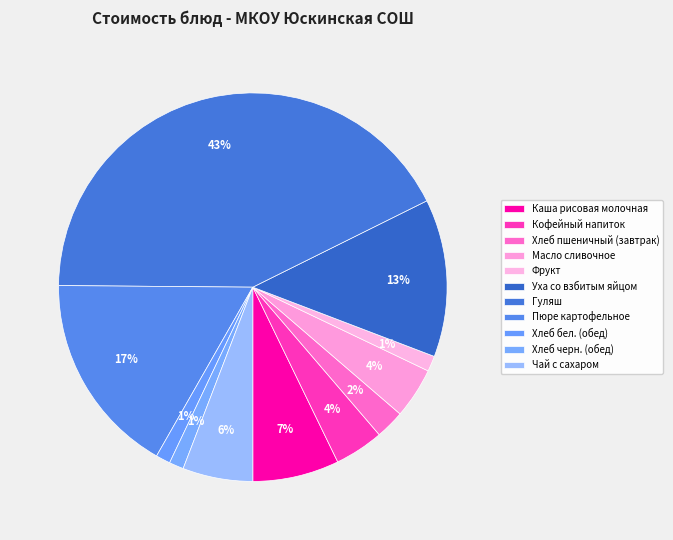

Combined, do Хлеб бел. (обед) and Масло сливочное account for over 50%?

No